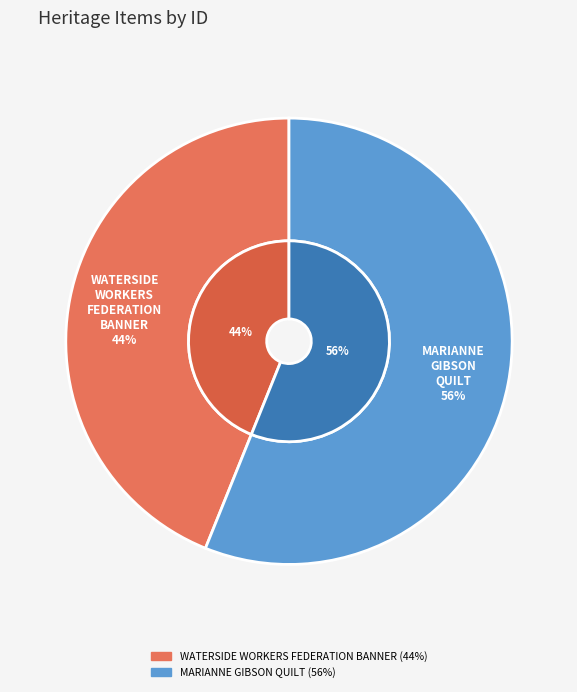

Rank the categories by value from highest to lowest.

MARIANNE GIBSON QUILT, WATERSIDE WORKERS FEDERATION BANNER